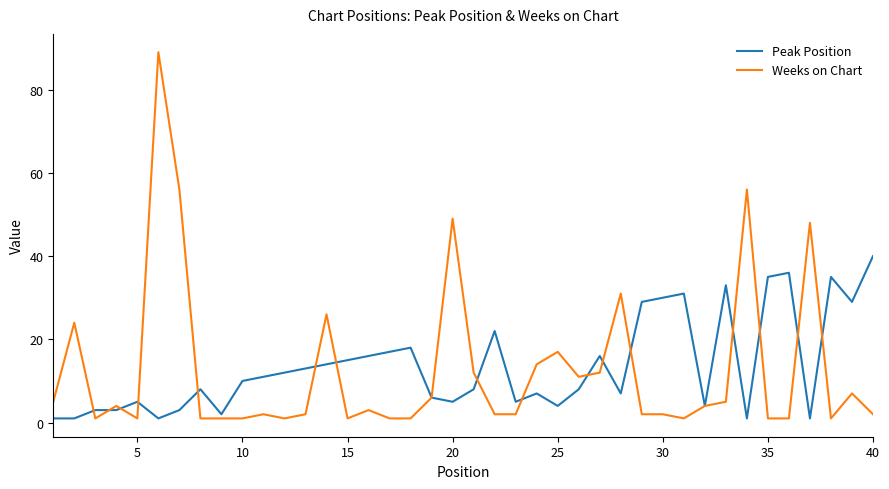

Which series has the widest spread of values?

Weeks on Chart